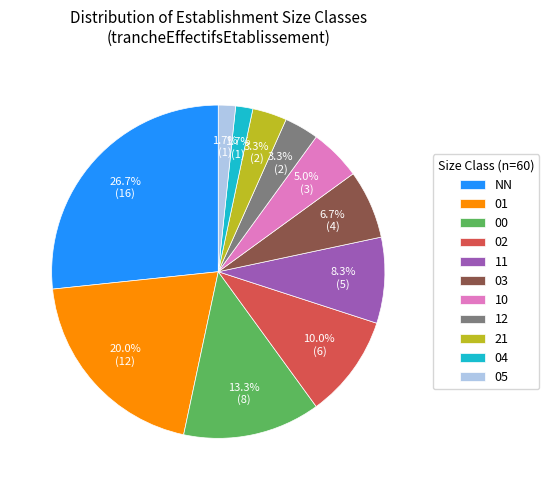

The 12 slice represents 3% of the pie. True or false?

True